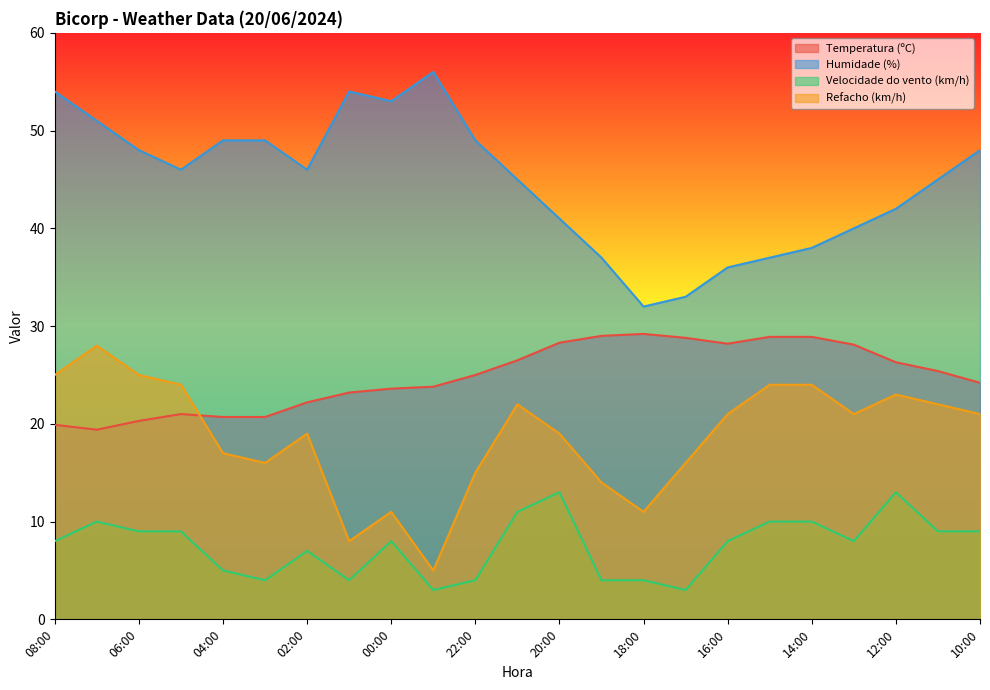

Reading right to left, extract all data points from this chart.

Temperatura (ºC): 10:00=24.2	11:00=25.4	12:00=26.3	13:00=28.1	14:00=28.9	15:00=28.9	16:00=28.2	17:00=28.8	18:00=29.2	19:00=29.0	20:00=28.3	21:00=26.5	22:00=25.0	23:00=23.8	00:00=23.6	01:00=23.2	02:00=22.2	03:00=20.7	04:00=20.7	05:00=21.0	06:00=20.3	07:00=19.4	08:00=19.9
Humidade (%): 10:00=48.0	11:00=45.0	12:00=42.0	13:00=40.0	14:00=38.0	15:00=37.0	16:00=36.0	17:00=33.0	18:00=32.0	19:00=37.0	20:00=41.0	21:00=45.0	22:00=49.0	23:00=56.0	00:00=53.0	01:00=54.0	02:00=46.0	03:00=49.0	04:00=49.0	05:00=46.0	06:00=48.0	07:00=51.0	08:00=54.0
Velocidade do vento (km/h): 10:00=9.0	11:00=9.0	12:00=13.0	13:00=8.0	14:00=10.0	15:00=10.0	16:00=8.0	17:00=3.0	18:00=4.0	19:00=4.0	20:00=13.0	21:00=11.0	22:00=4.0	23:00=3.0	00:00=8.0	01:00=4.0	02:00=7.0	03:00=4.0	04:00=5.0	05:00=9.0	06:00=9.0	07:00=10.0	08:00=8.0
Refacho (km/h): 10:00=21.0	11:00=22.0	12:00=23.0	13:00=21.0	14:00=24.0	15:00=24.0	16:00=21.0	17:00=16.0	18:00=11.0	19:00=14.0	20:00=19.0	21:00=22.0	22:00=15.0	23:00=5.0	00:00=11.0	01:00=8.0	02:00=19.0	03:00=16.0	04:00=17.0	05:00=24.0	06:00=25.0	07:00=28.0	08:00=25.0